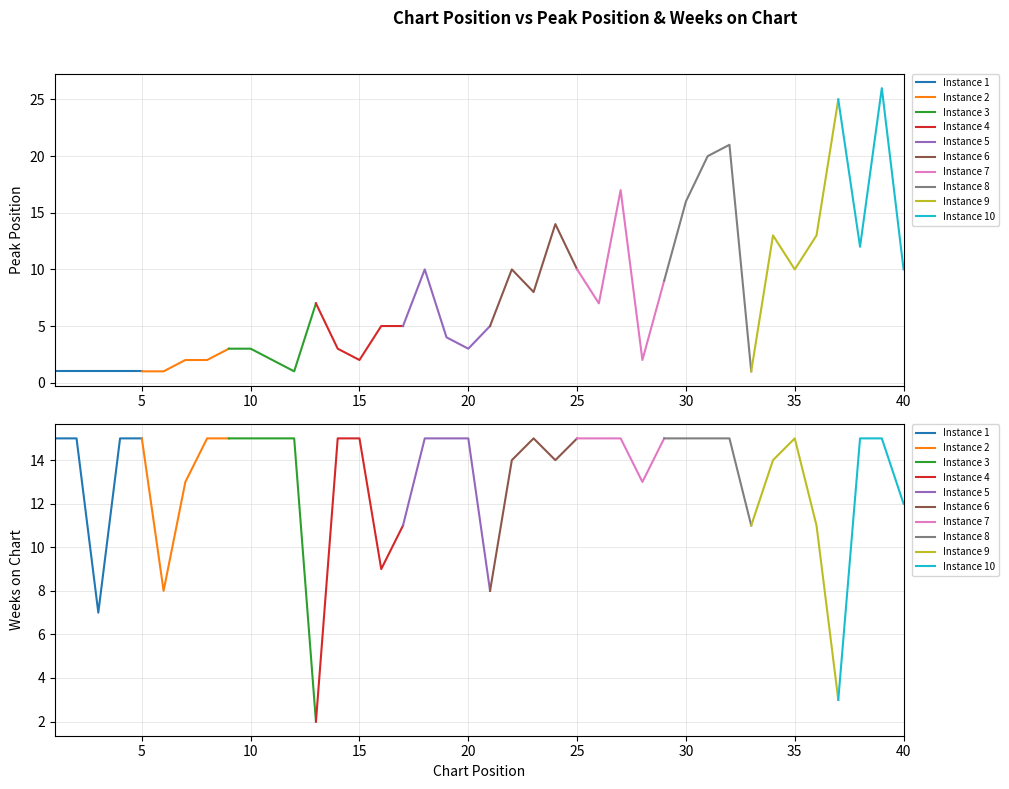

At which label does Weeks on Chart reach its peak?

1